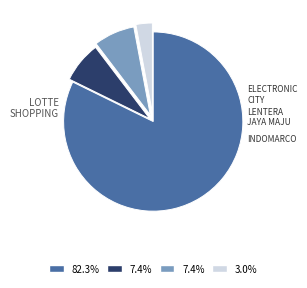

Is there any slice that represents more than half of the pie?

Yes